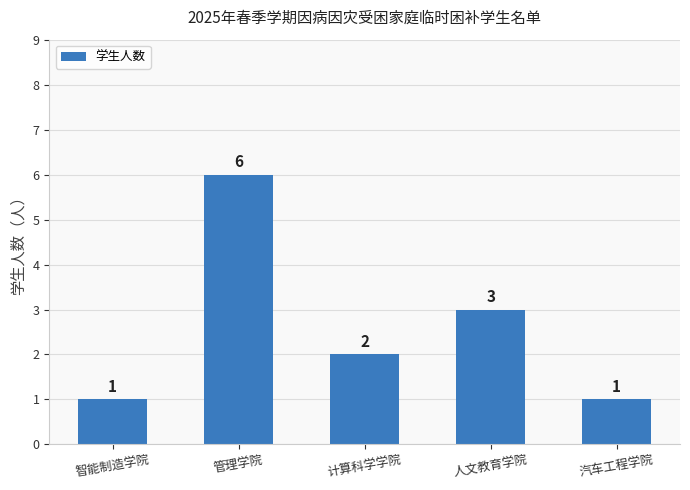

What is the change in value from 计算科学学院 to 人文教育学院?

+1